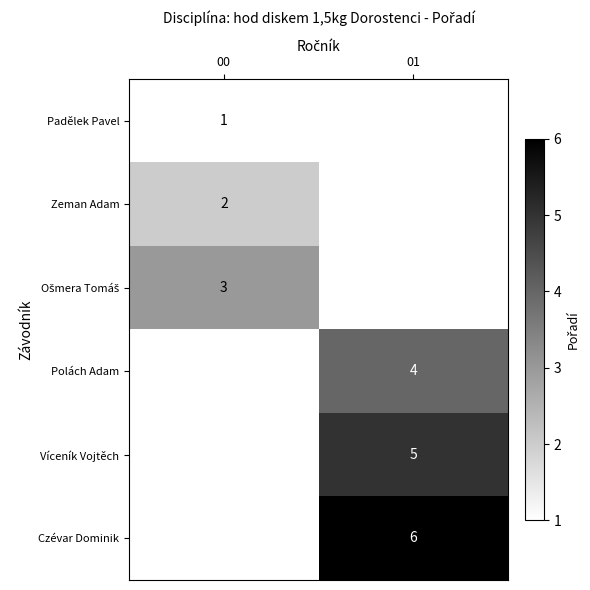

What is the greatest value displayed?

6.0